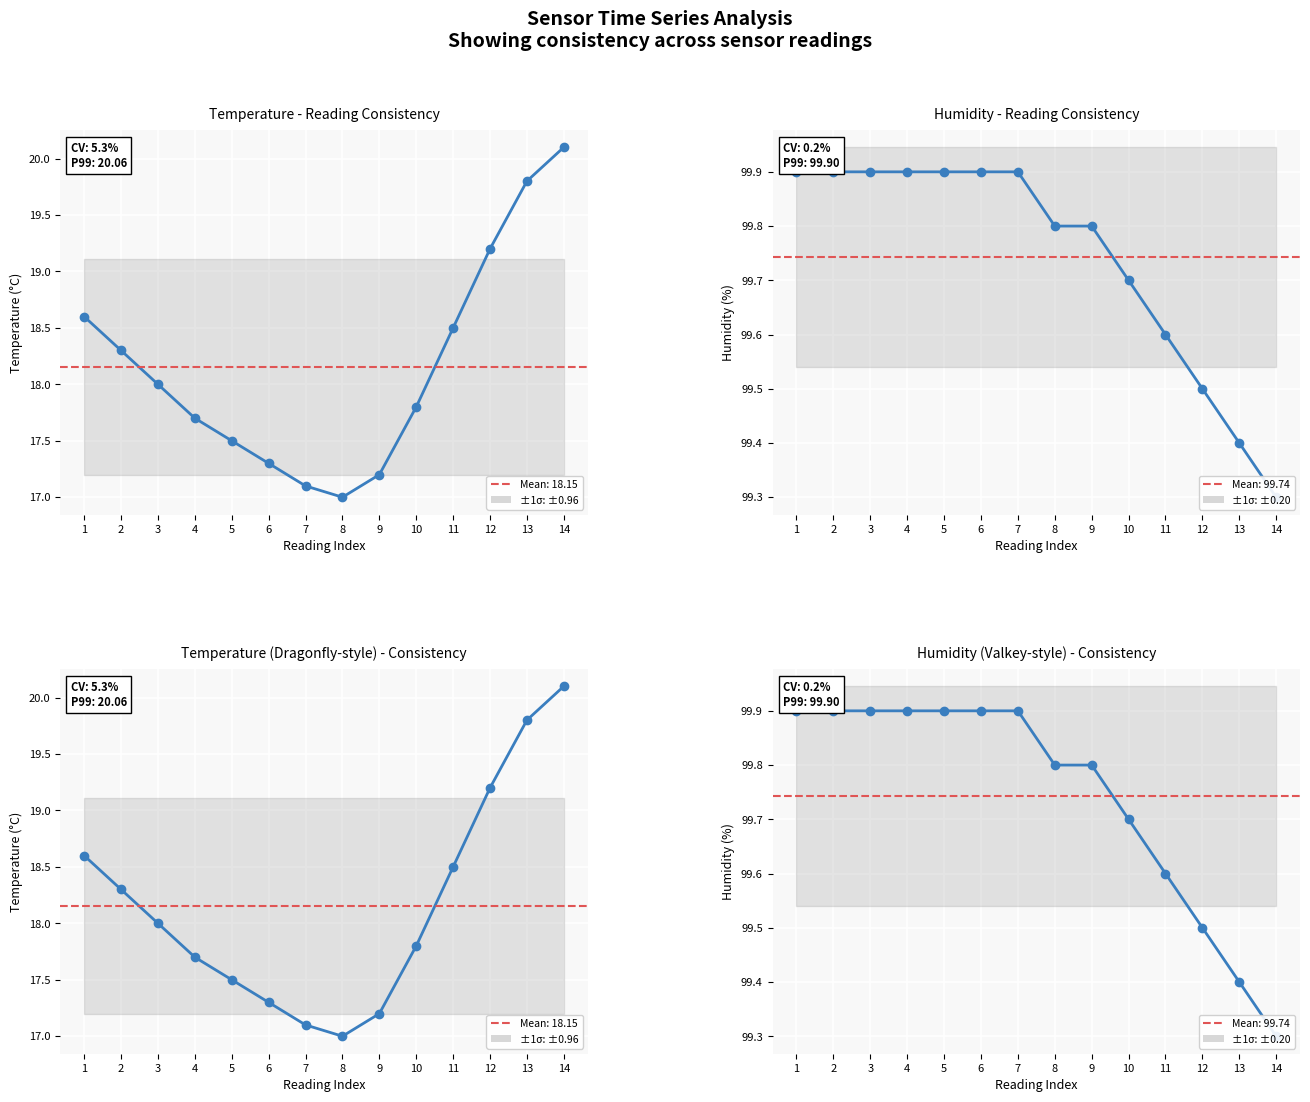

True or false: sensor_id and humidity intersect in this chart.

False